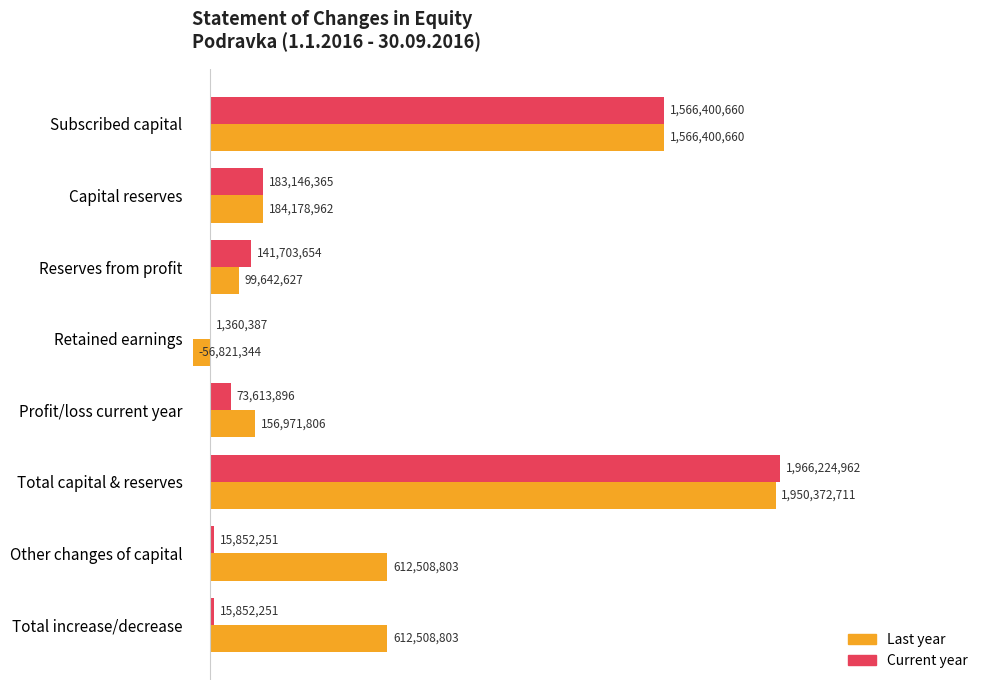

What is the sum of all Current year values?

3964154426